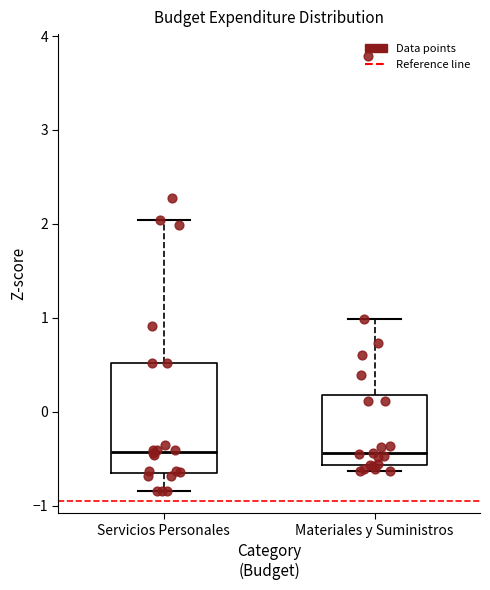

Comparing the boxes themselves (not the whiskers), which one is the tallest?

Servicios Personales